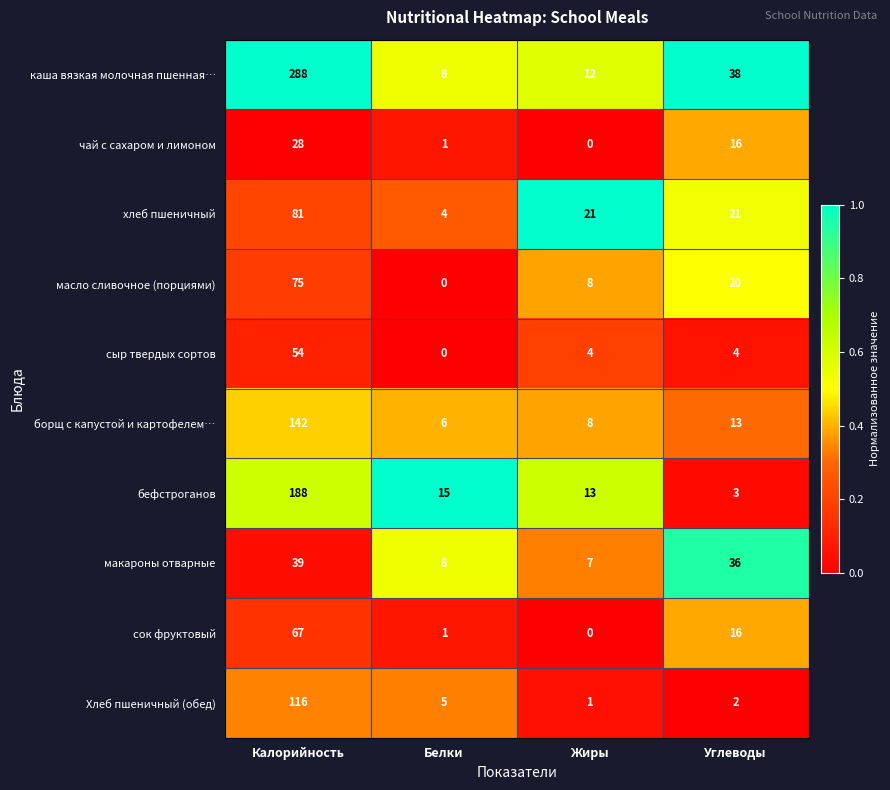

What is the difference between the highest and lowest values at Белки?

15